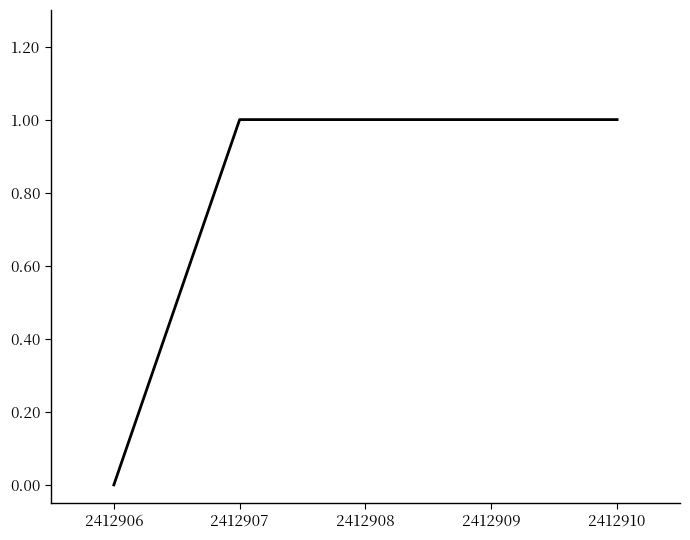

Which has a higher value, 2412906 or 2412907?

2412907